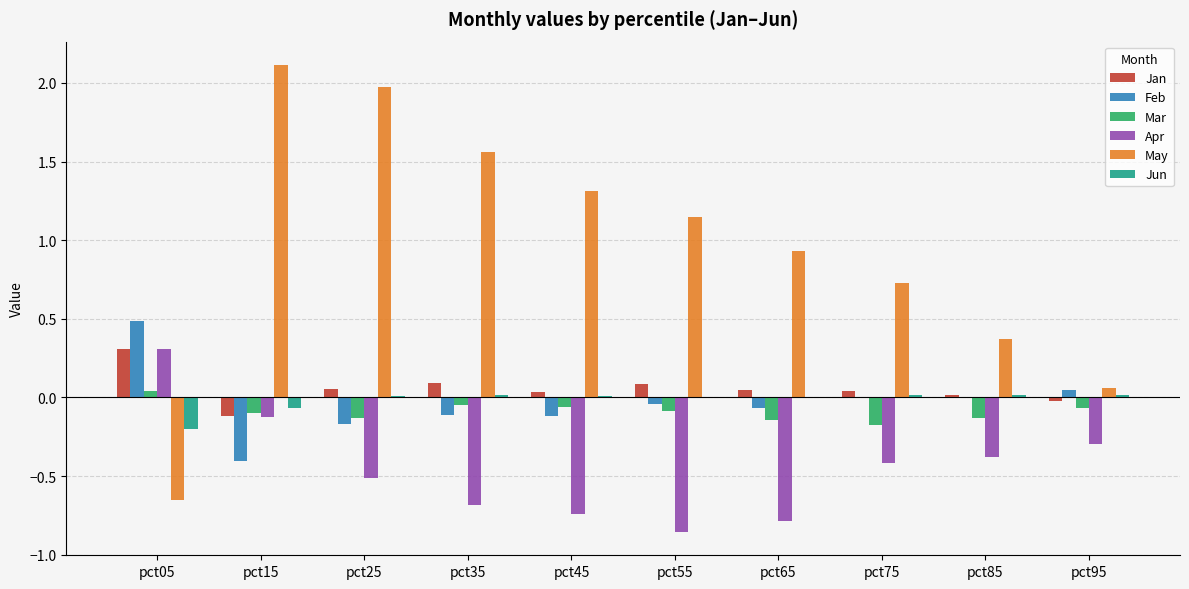

Which series changed the most between pct25 and pct65?

May